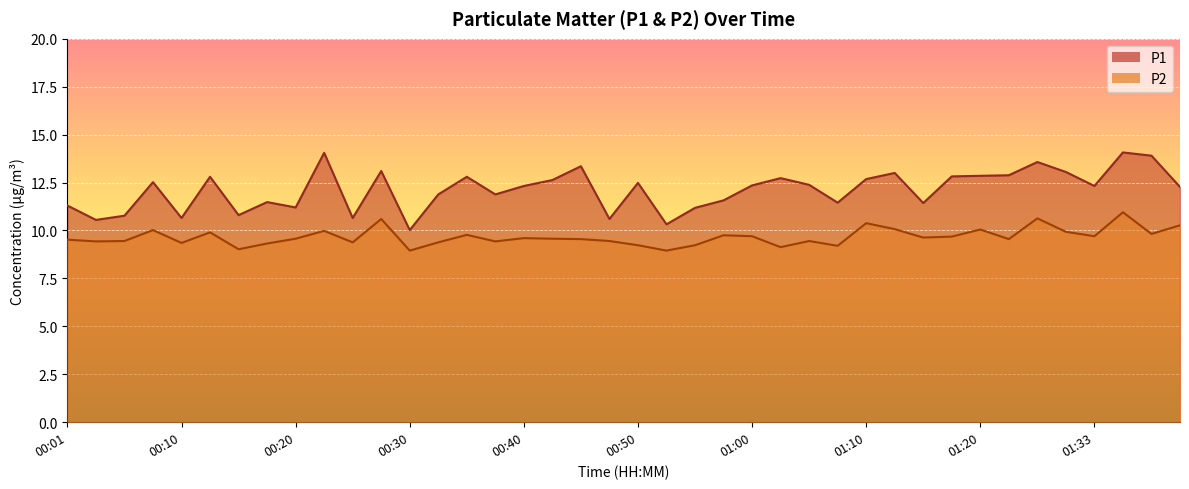

True or false: P2 and P1 cross at least once.

False